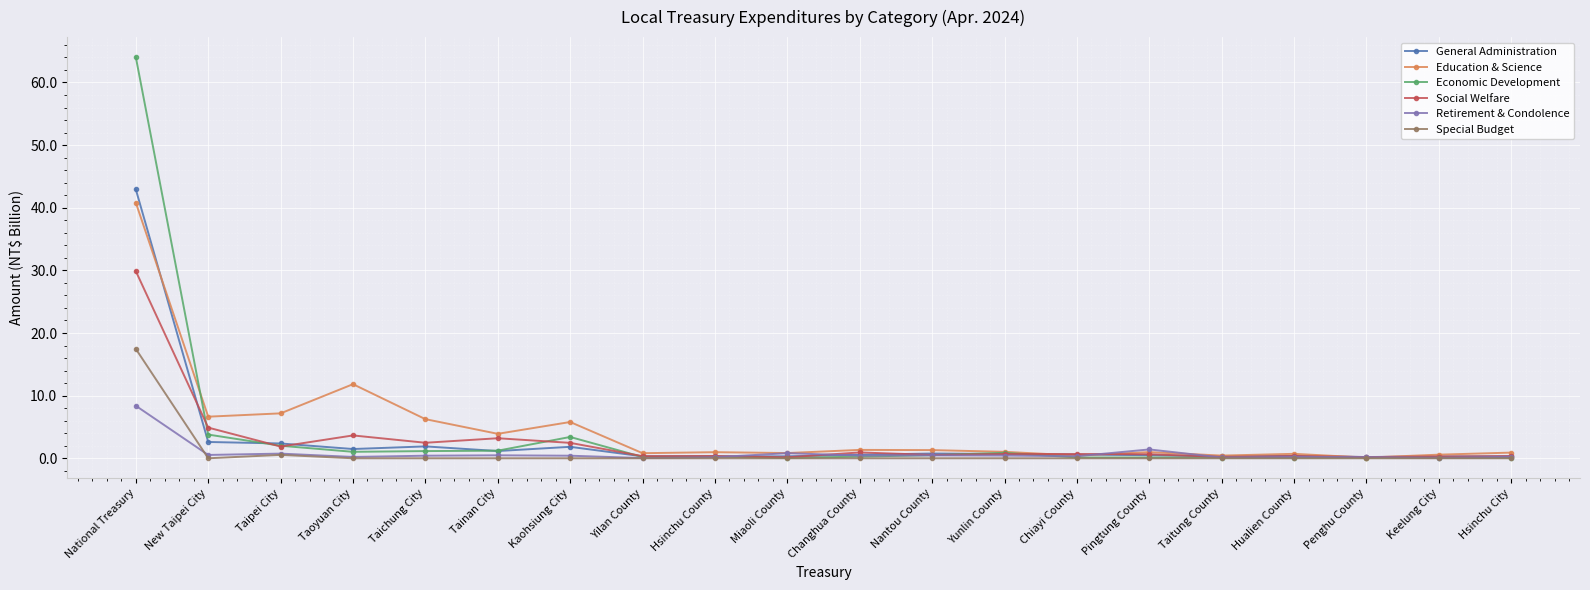

List the series in order of their peak value, highest first.

Economic Development, General Administration, Education & Science, Social Welfare, Special Budget, Retirement & Condolence